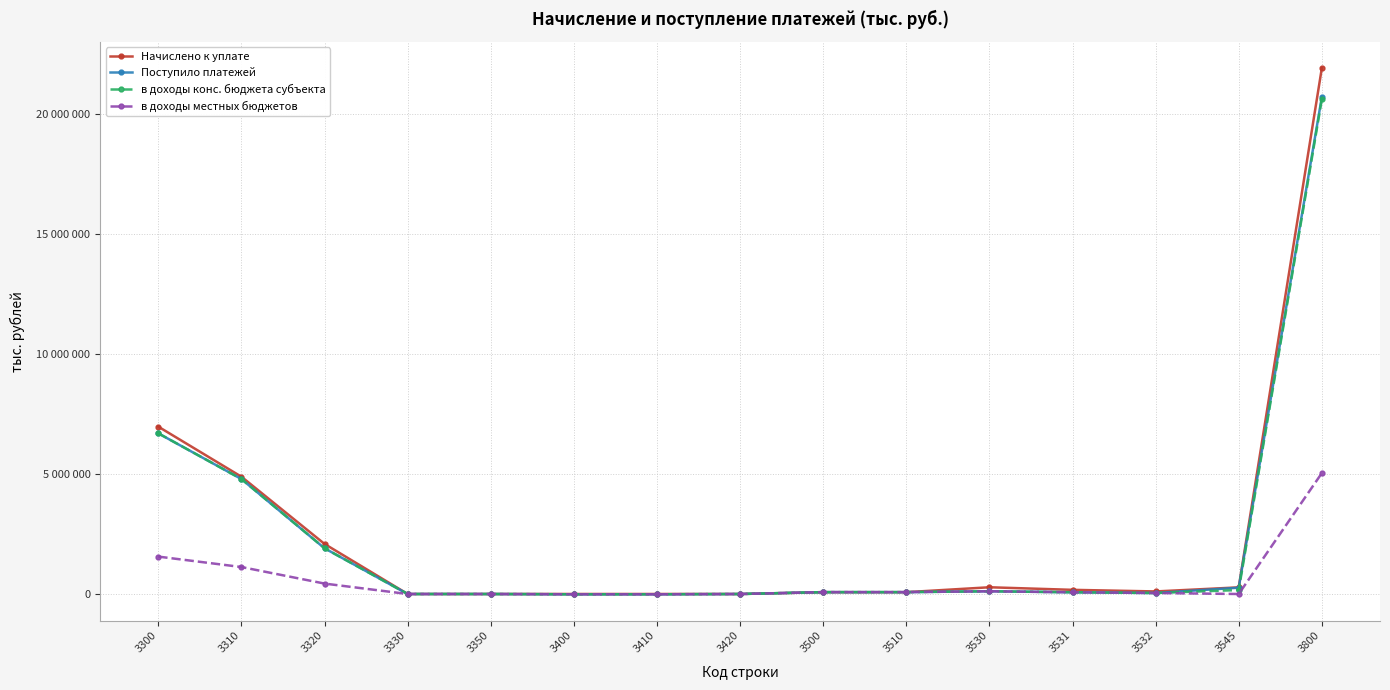

Which series has the largest range (max minus min)?

Начислено к уплате